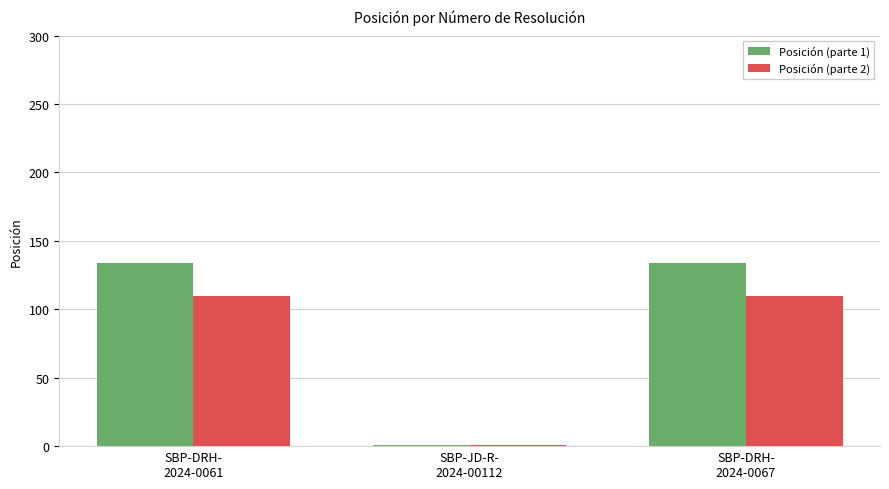

What is the label of the 2nd bar from the left?

SBP-JD-R-
2024-00112